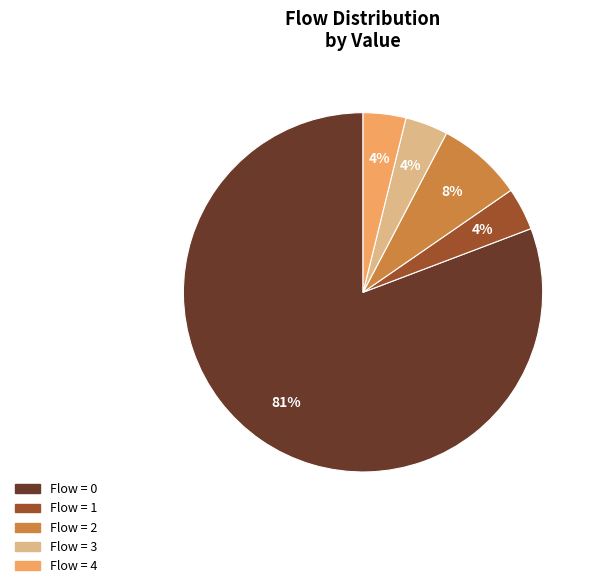

Does any single category account for the majority?

Yes